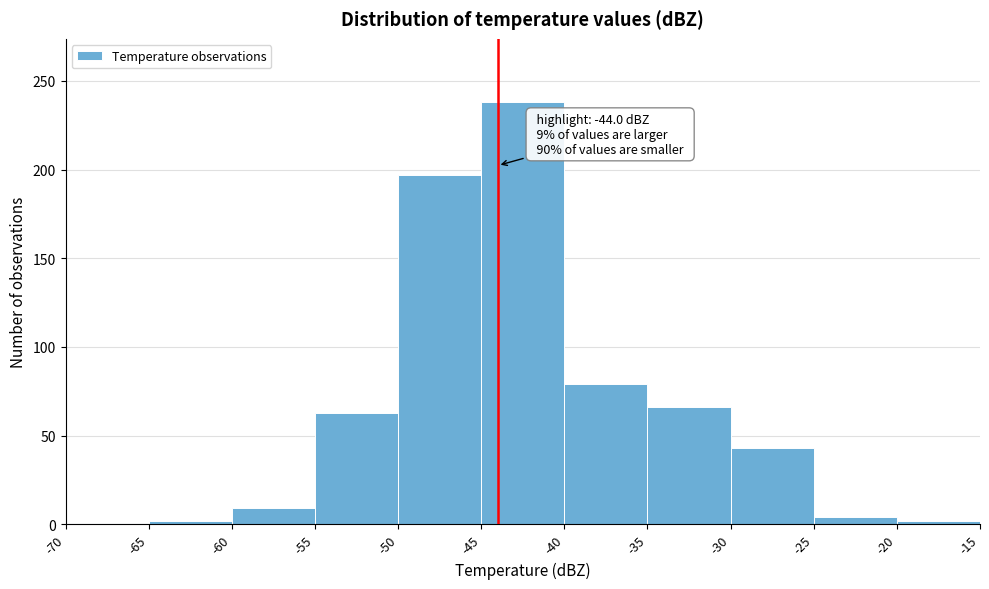

Which range on the x-axis has the tallest bar?

-45 to -40